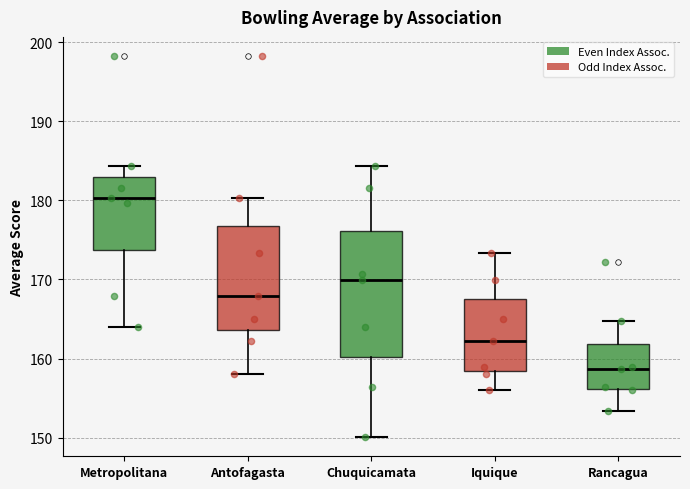

Reading left to right, read every box against the y-axis: the position of its median line, the range the box covers, and the ends of its whiskers. The values are not printed on the chart, so give them approximately, as read against the axis.

Metropolitana: median 180, box 174 to 183, whiskers 164 to 184
Antofagasta: median 168, box 164 to 177, whiskers 158 to 180
Chuquicamata: median 170, box 160 to 176, whiskers 150 to 184
Iquique: median 162, box 158 to 167, whiskers 156 to 173
Rancagua: median 159, box 156 to 162, whiskers 153 to 165